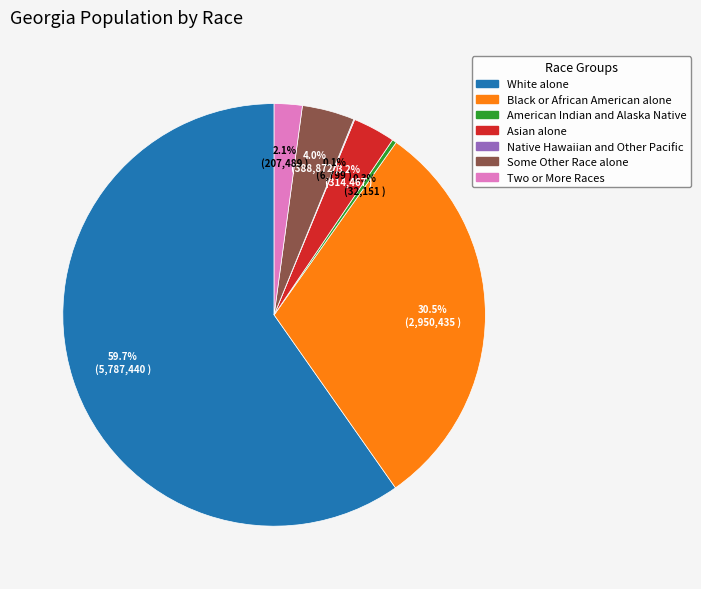

Between Black or African American alone and Some Other Race alone, which is larger?

Black or African American alone